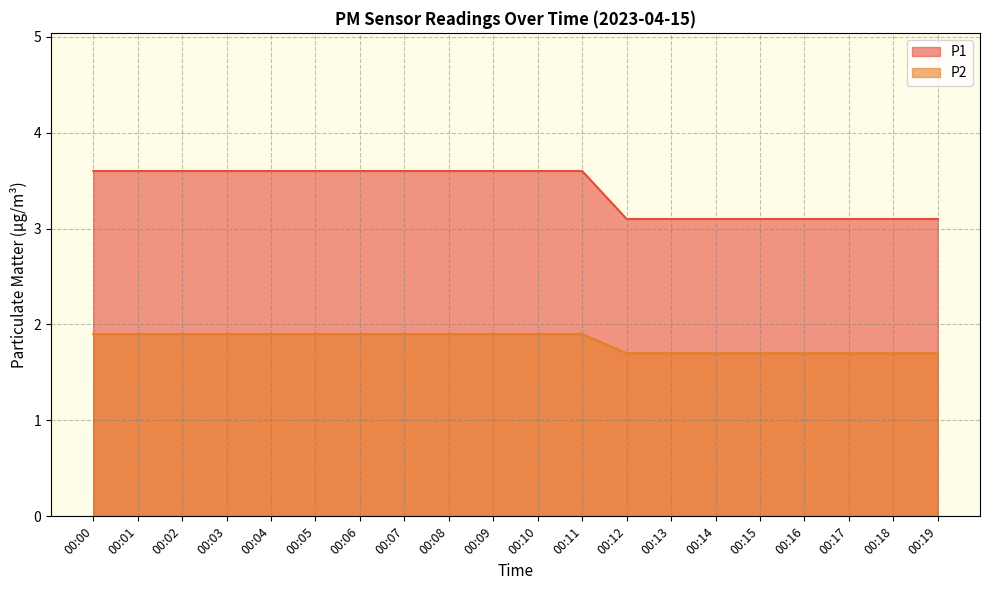

What is the sum of all P1 values?

68.0